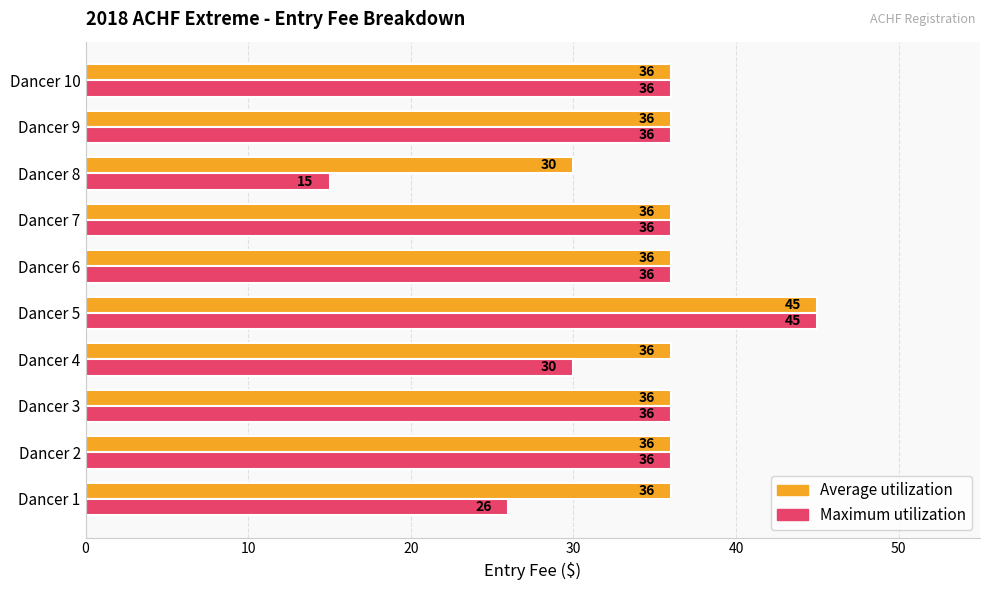

List the series in order of their overall mean, lowest first.

Maximum utilization, Average utilization